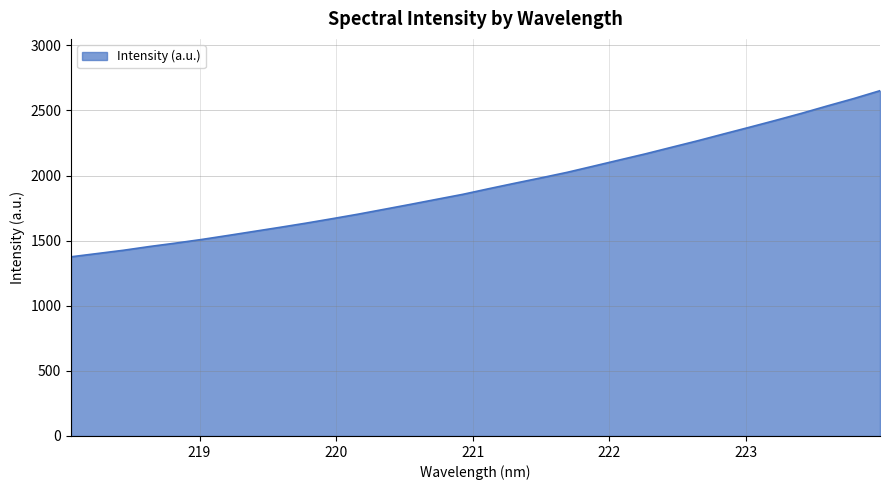

What is the difference between the maximum and minimum values?

1275.9